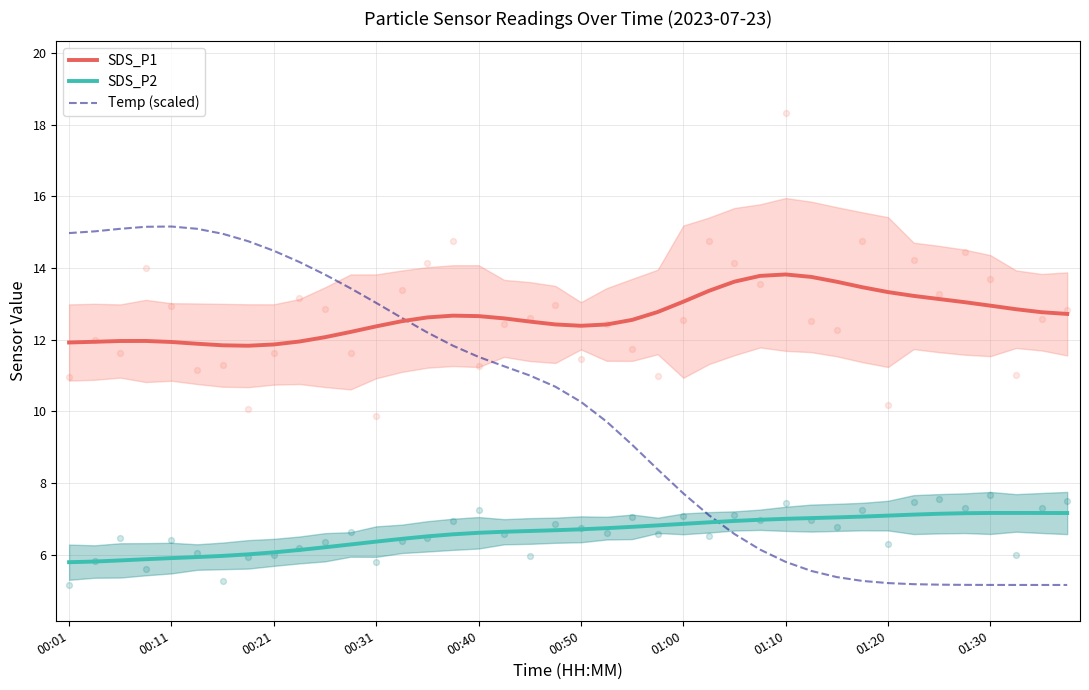

Which series contains the highest Y value?

Temp (scaled)